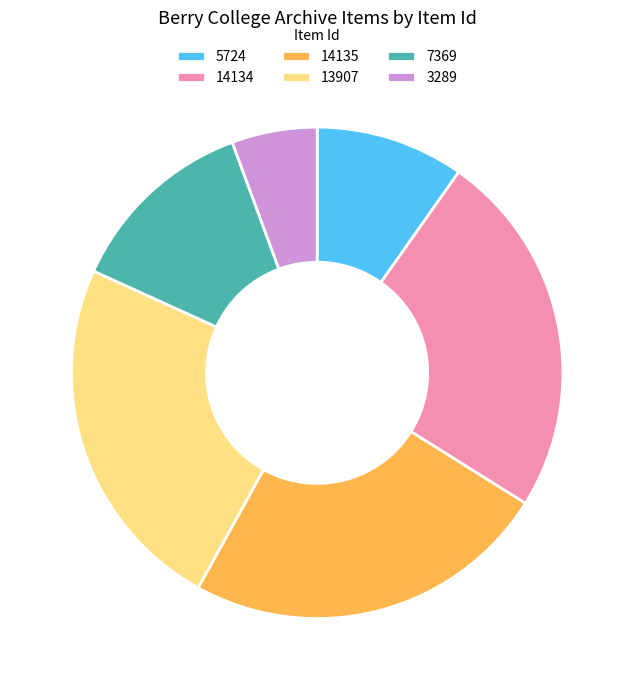

What is the smallest slice in the pie chart?

3289